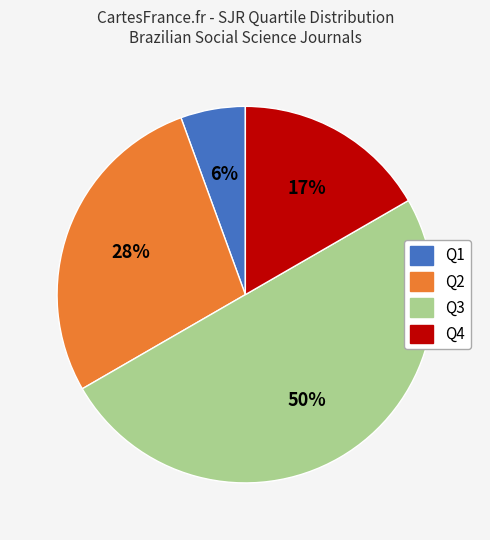

Is it true that Q4 is 17% of the pie?

True